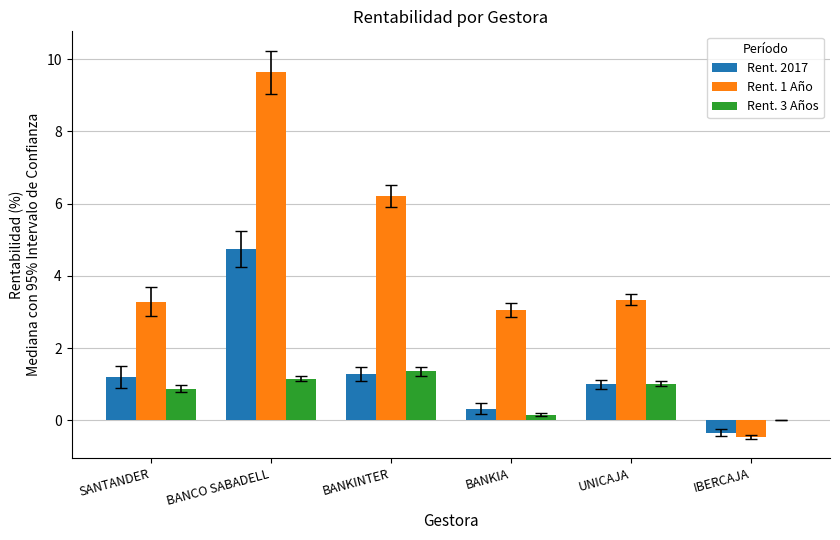

Is the value of Rent. 1 Año at IBERCAJA greater than the value of Rent. 2017 at BANKIA?

No